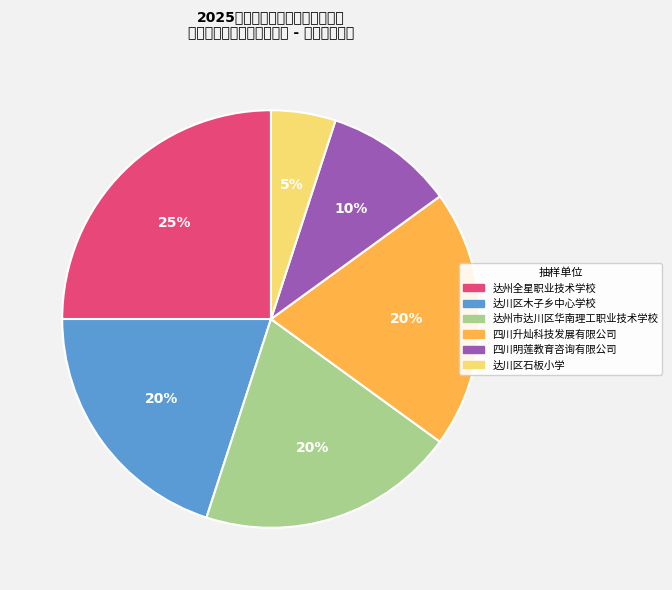

What is the smallest slice in the pie chart?

达川区石板小学